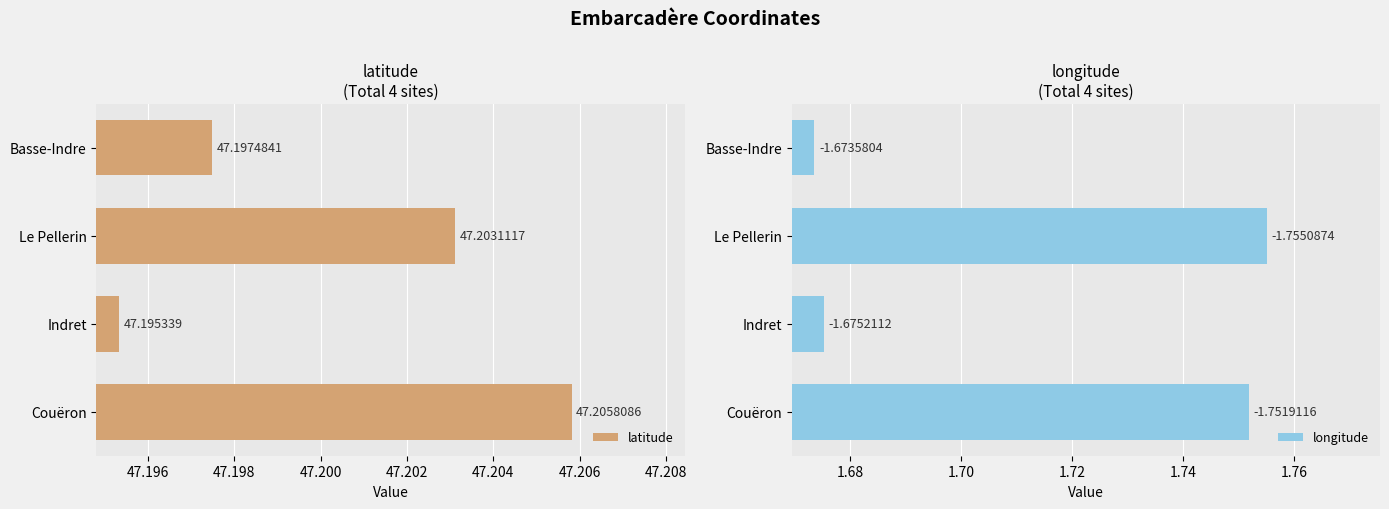

How many groups of bars are there?

4